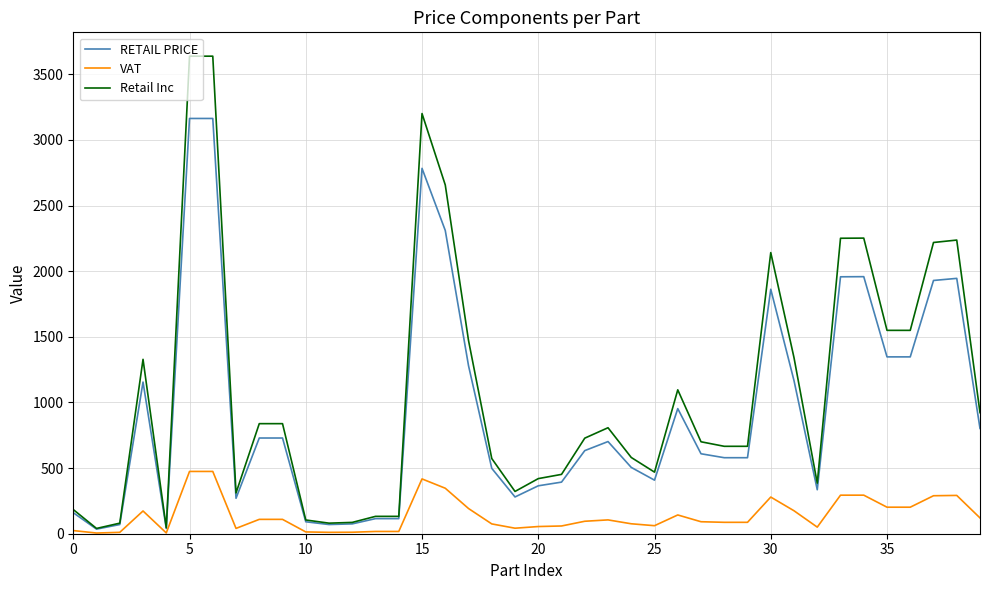

How many lines are shown in the chart?

3